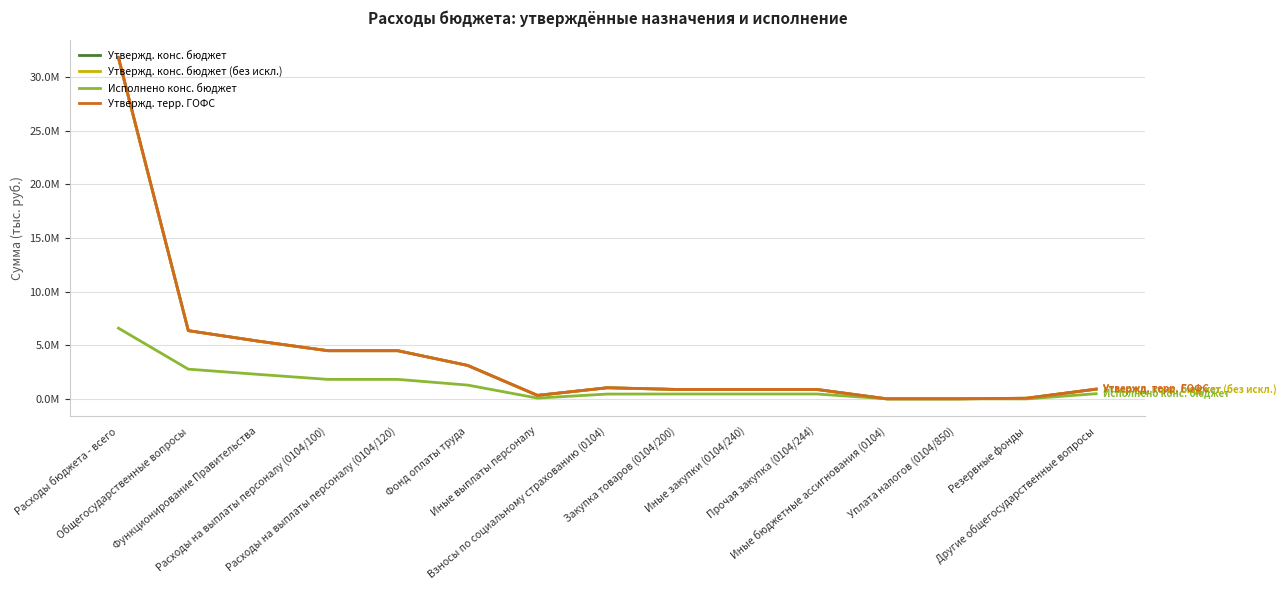

Rank the series by their maximum value, from highest to lowest.

Утвержд. терр. ГОФС, Утвержд. конс. бюджет, Утвержд. конс. бюджет (без искл.), Исполнено конс. бюджет